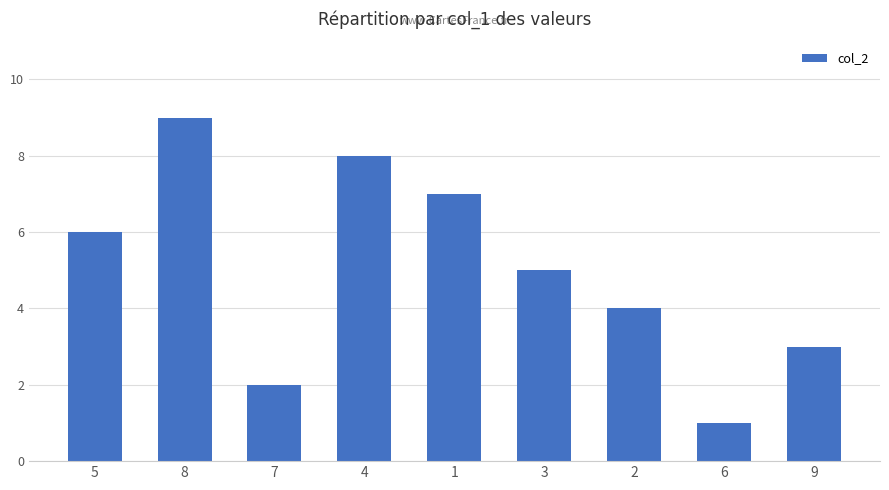

The value at 3 is 5. True or false?

True